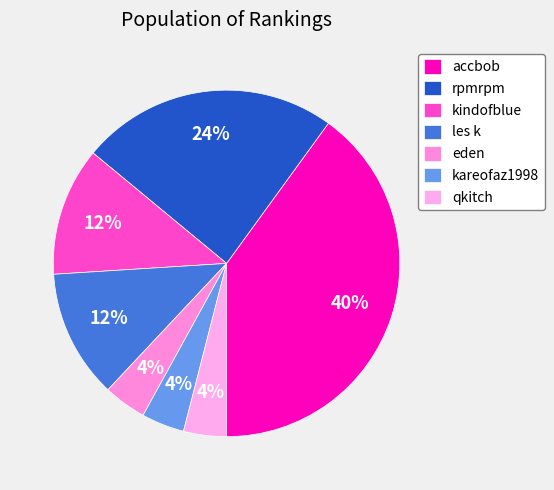

Rank the categories by value from lowest to highest.

eden, kareofaz1998, qkitch, kindofblue, les k, rpmrpm, accbob